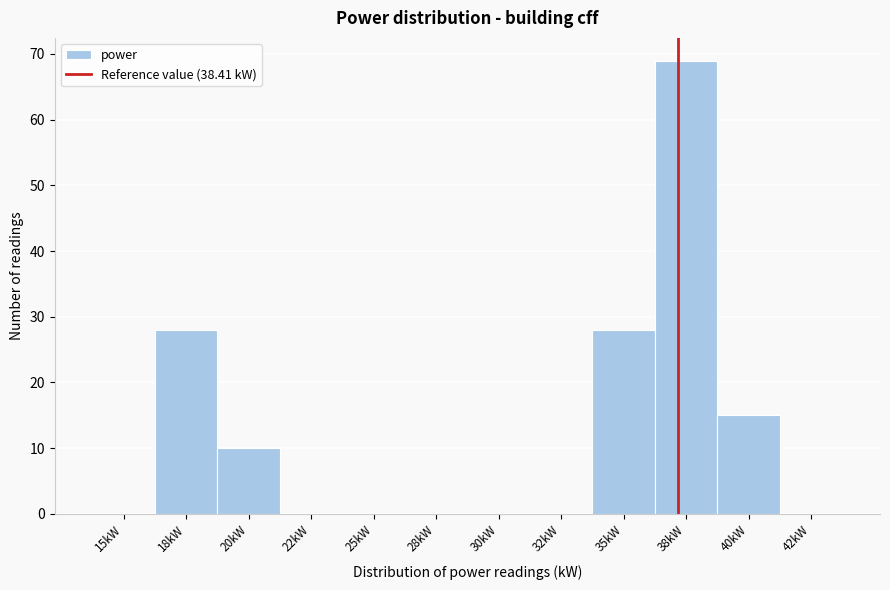

Reading left to right, list all the values displayed in this chart.

15kW=0	18kW=28	20kW=10	22kW=0	25kW=0	28kW=0	30kW=0	32kW=0	35kW=28	38kW=69	40kW=15	42kW=0